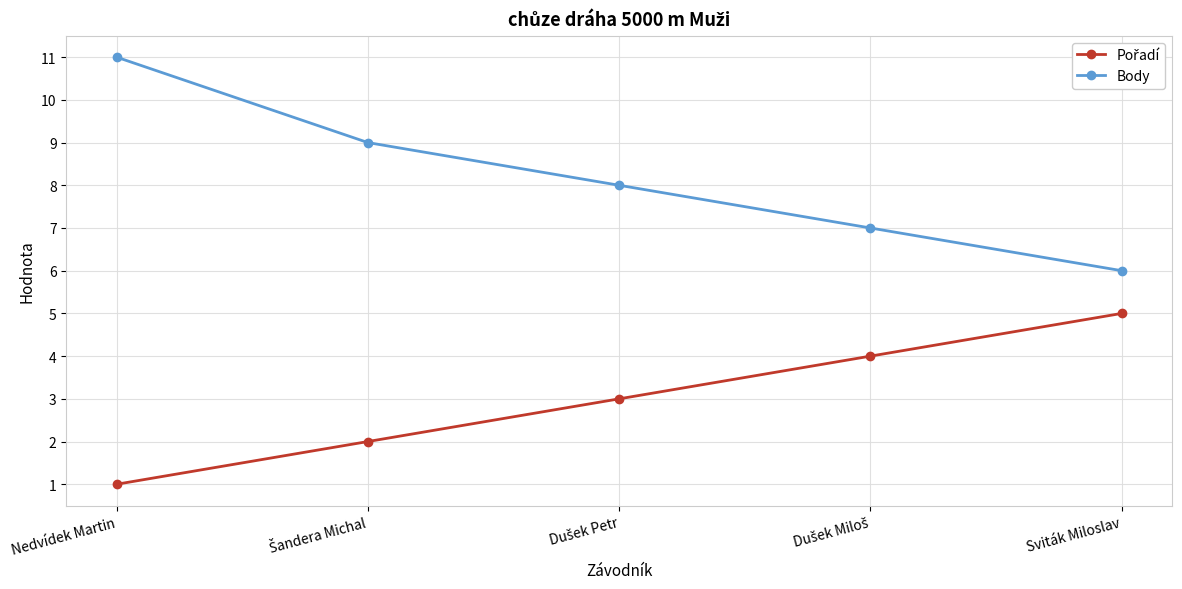

Between Nedvídek Martin and Sviták Miloslav, which series saw the biggest shift?

Body